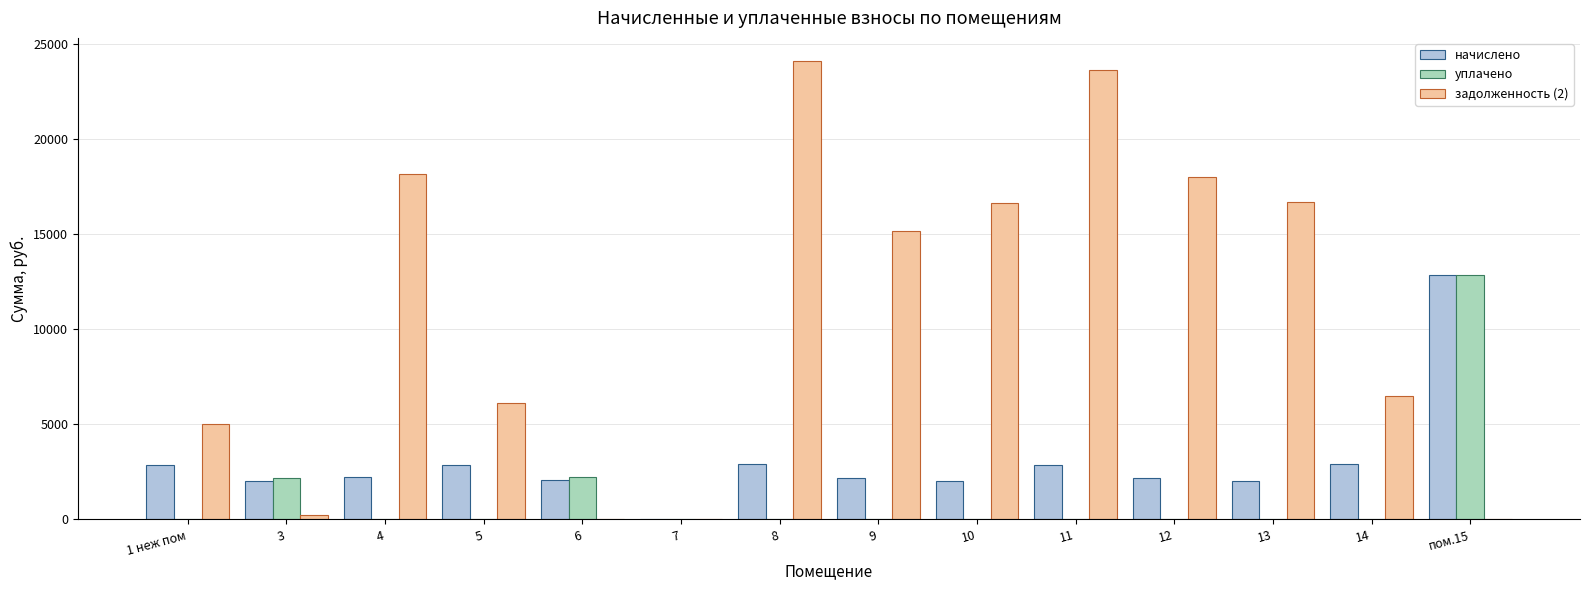

What is the sum of all задолженность (2) values?

150219.4